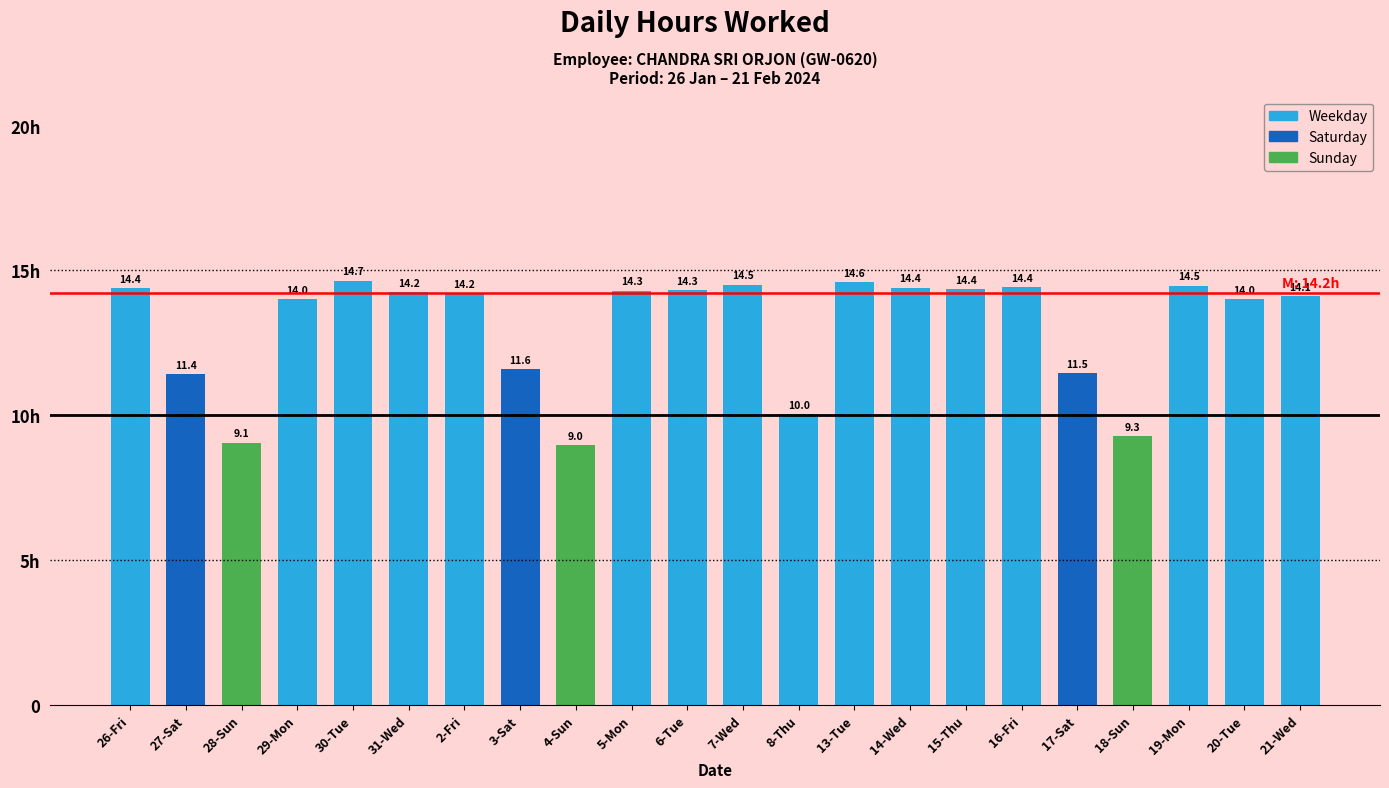

Which has a higher value, 31-Wed or 26-Fri?

26-Fri